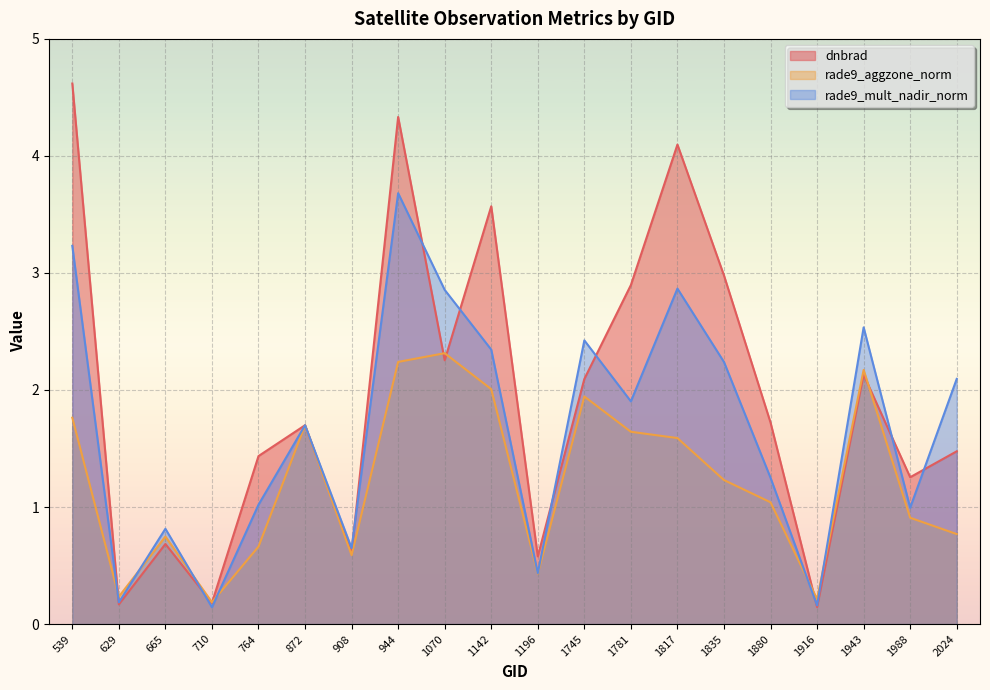

Is it true that rade9_aggzone_norm equals 0.6 at 1817?

False